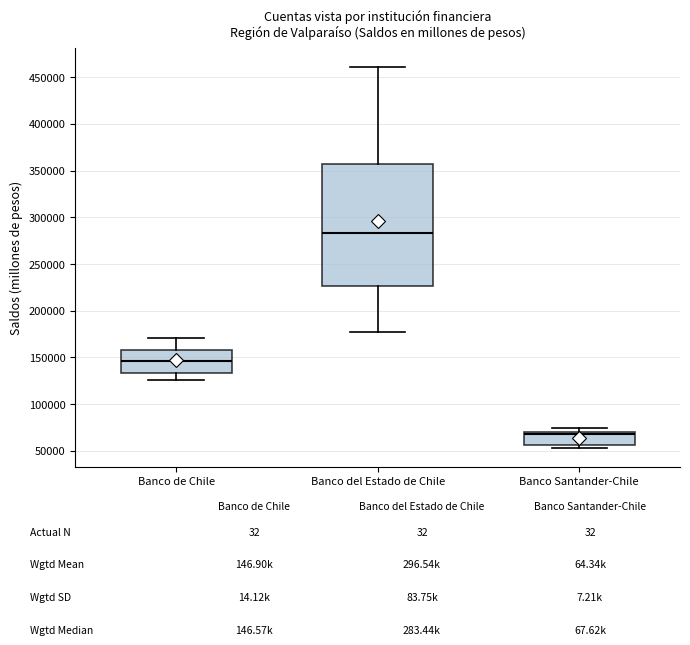

Which box has the highest median line?

Banco del Estado de Chile